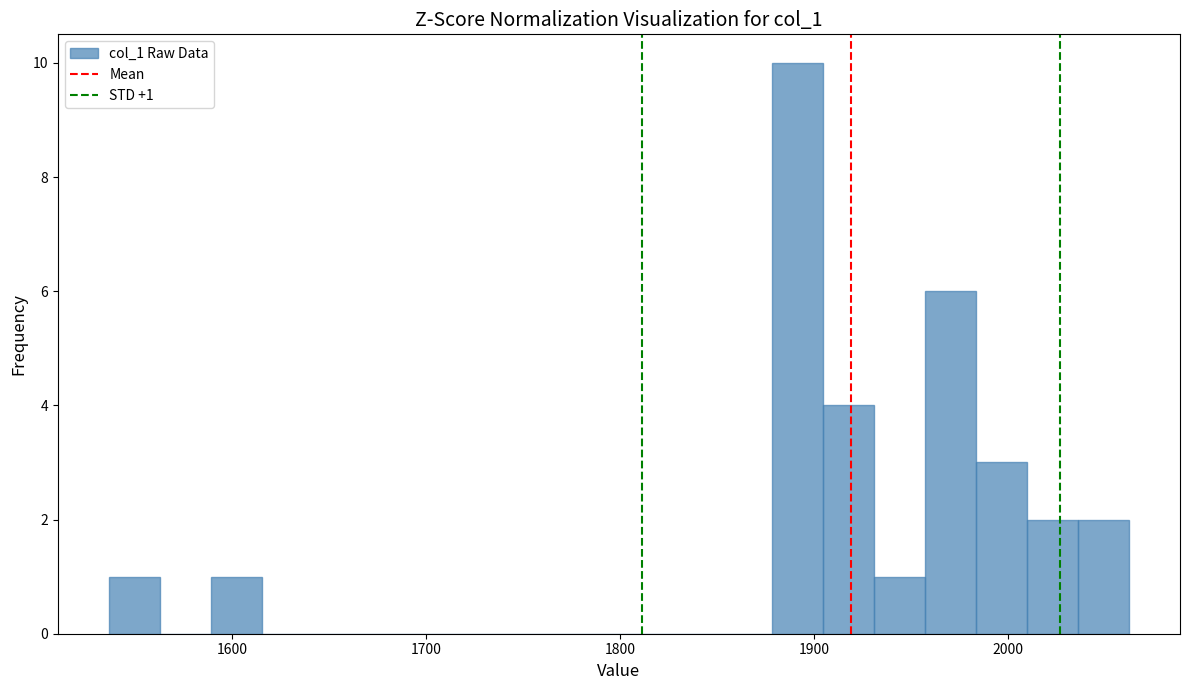

Read against the x-axis, roughly where is the centre of the tallest bar?

1890